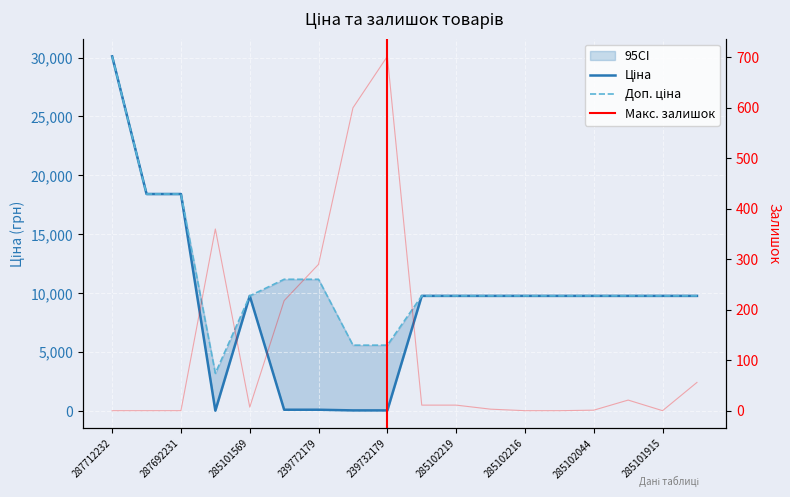

Rank the series by their average value, from lowest to highest.

Залишок, Ціна, Доп. ціна